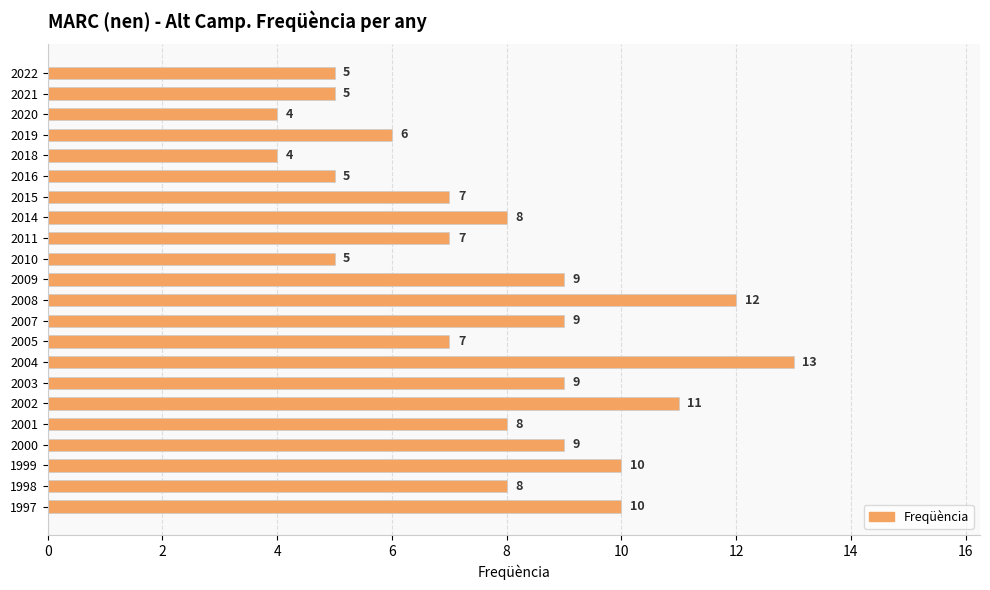

Read the value at 2007.

9